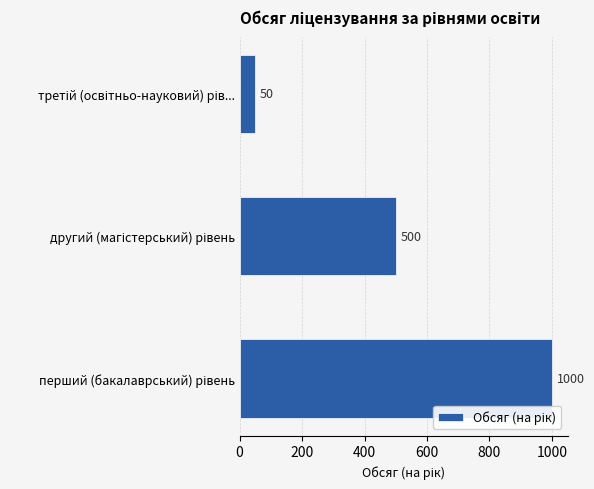

What is the smallest value displayed?

50